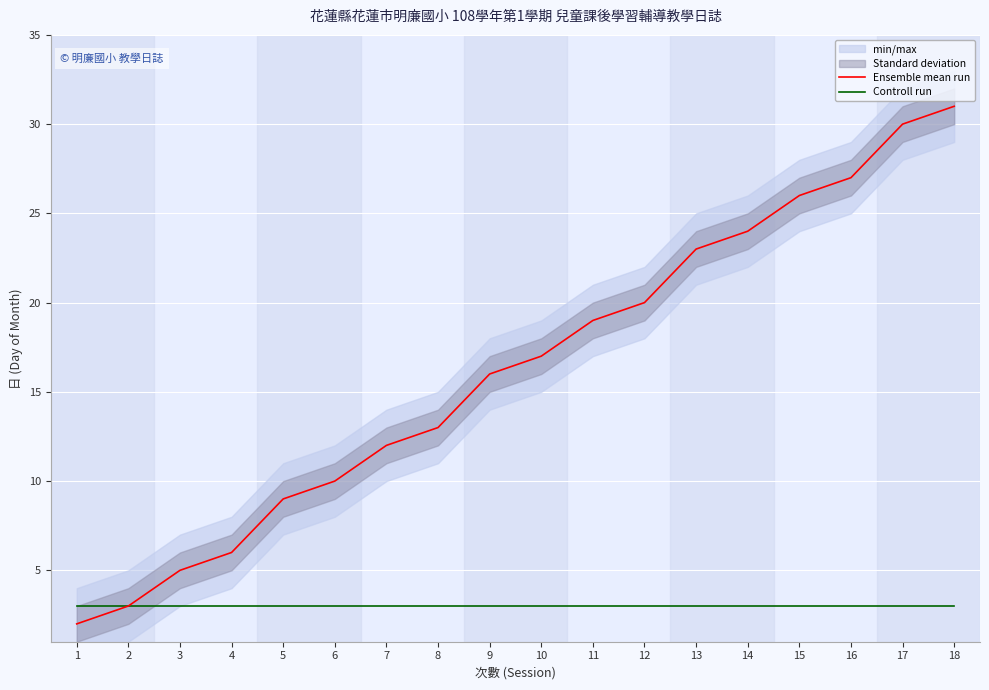

What is the spread (max minus min) of values at 15?

23